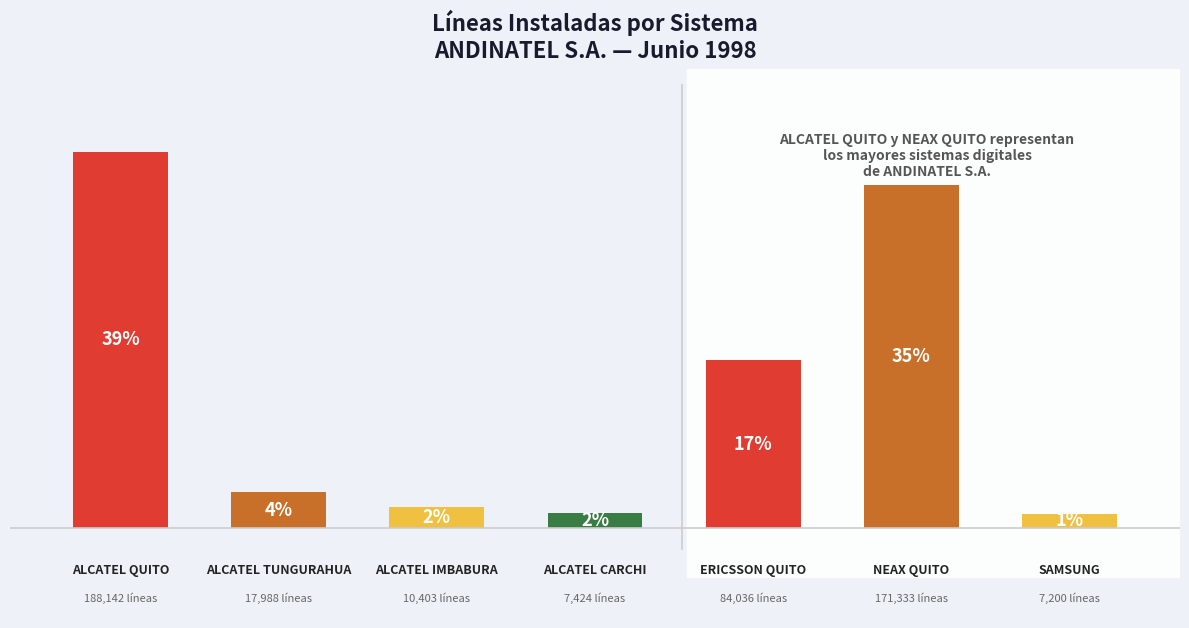

What is the maximum value shown in the chart?

188142